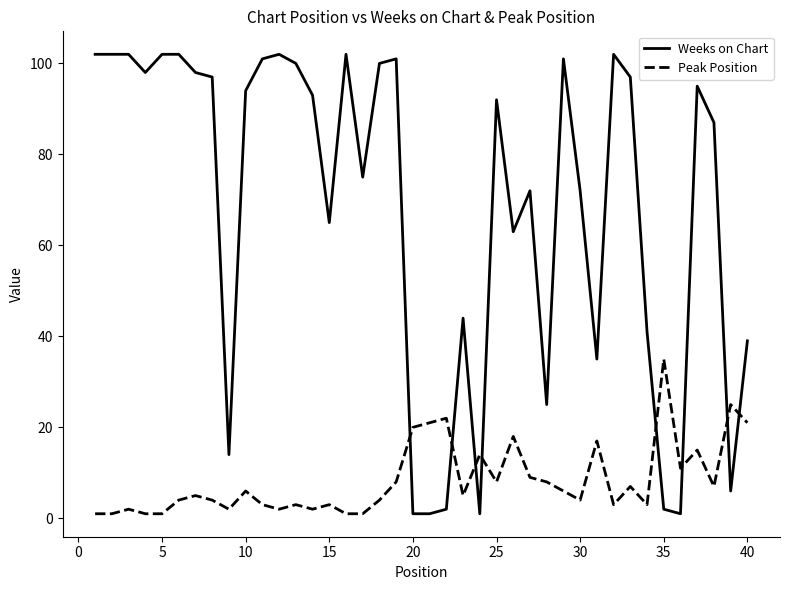

How many lines are shown in the chart?

2